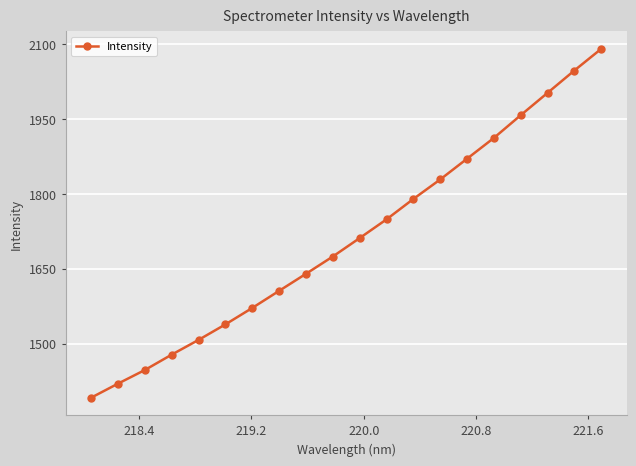

What is the average value?

1711.7